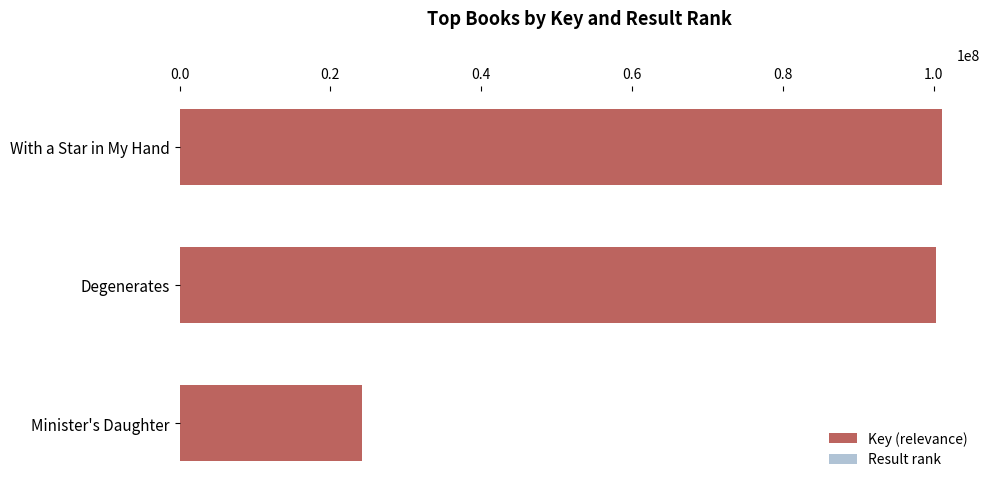

What is the value of the Result rank bar at the 3rd from the left?

3